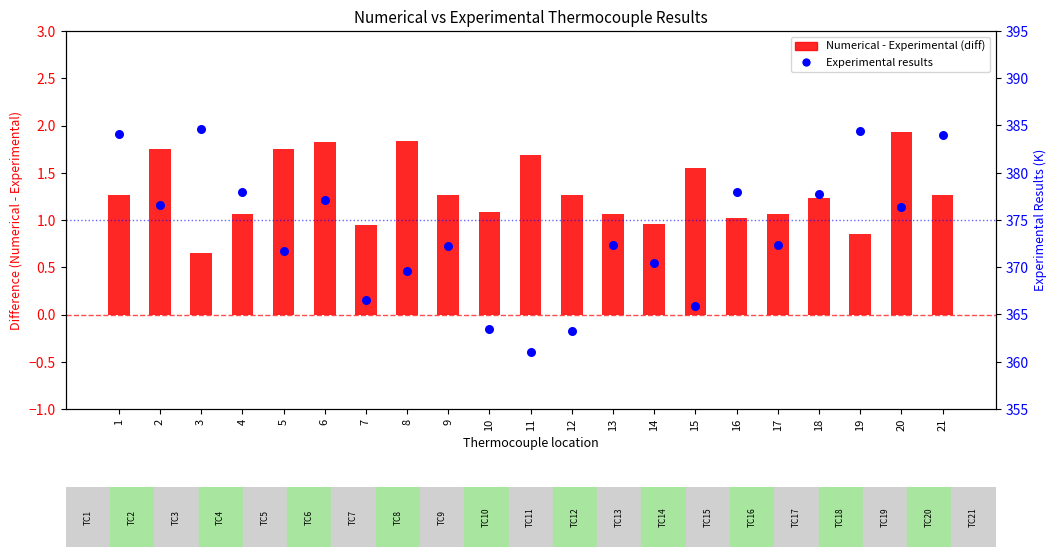

Is the value of Numerical - Experimental (diff) at 16 greater than the value of Experimental results at 16?

No